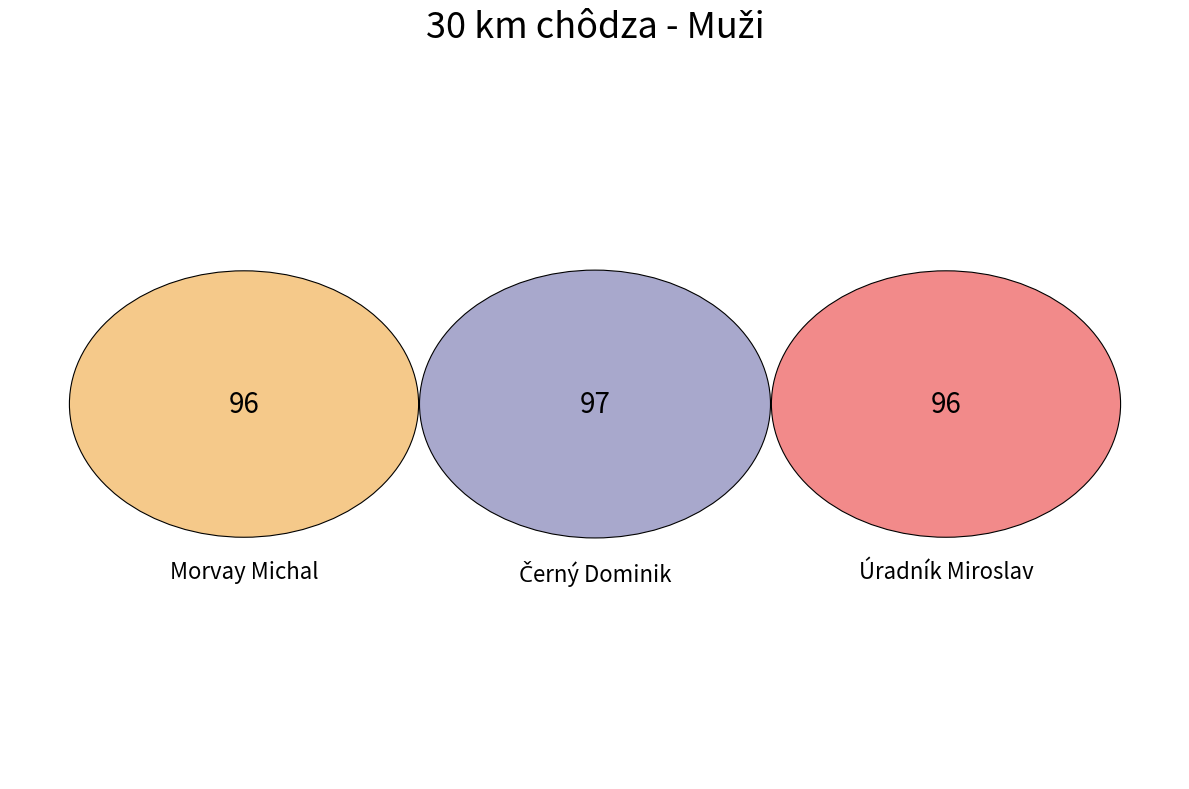

True or false: Černý Dominik accounts for 48% of the total.

False